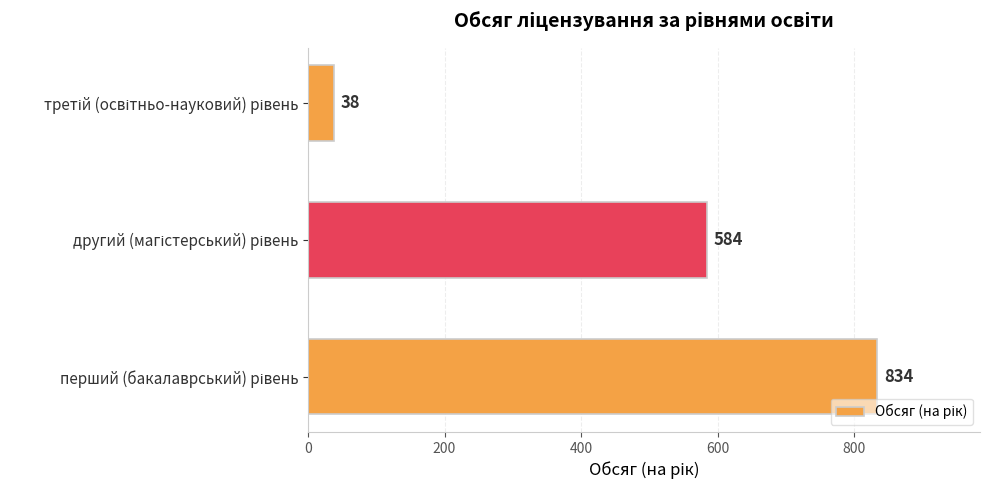

What is the difference between the second highest and minimum values?

546